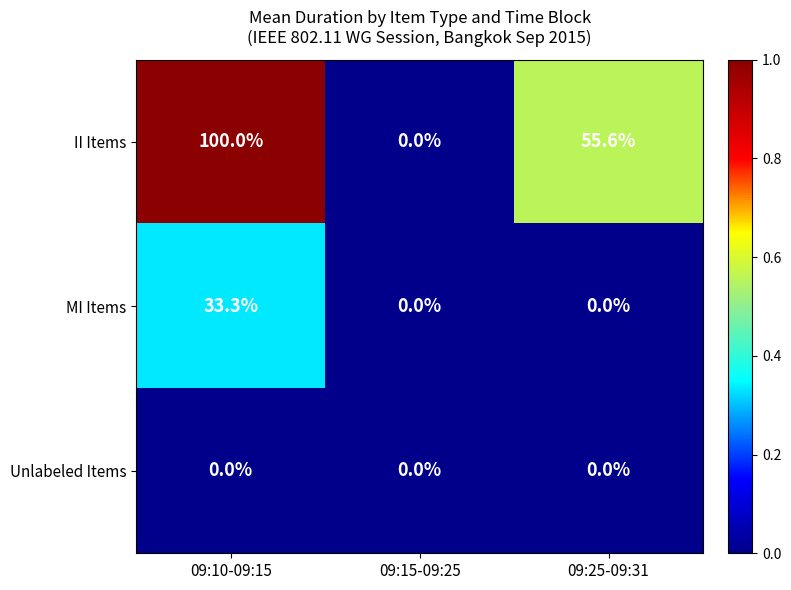

What is the approximate value of II Items at 09:10-09:15?

100.0